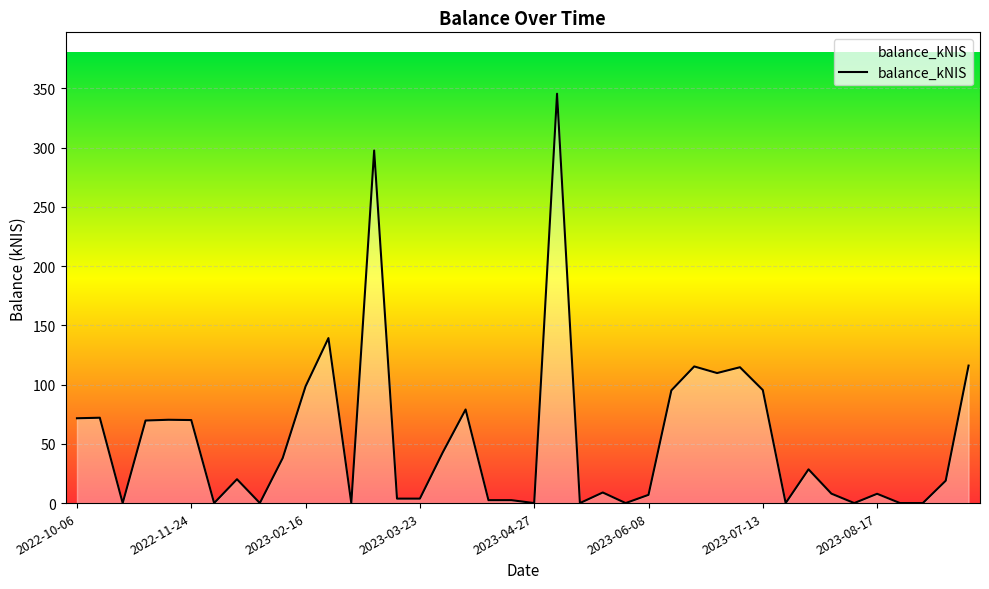

What is the average value?

53.8